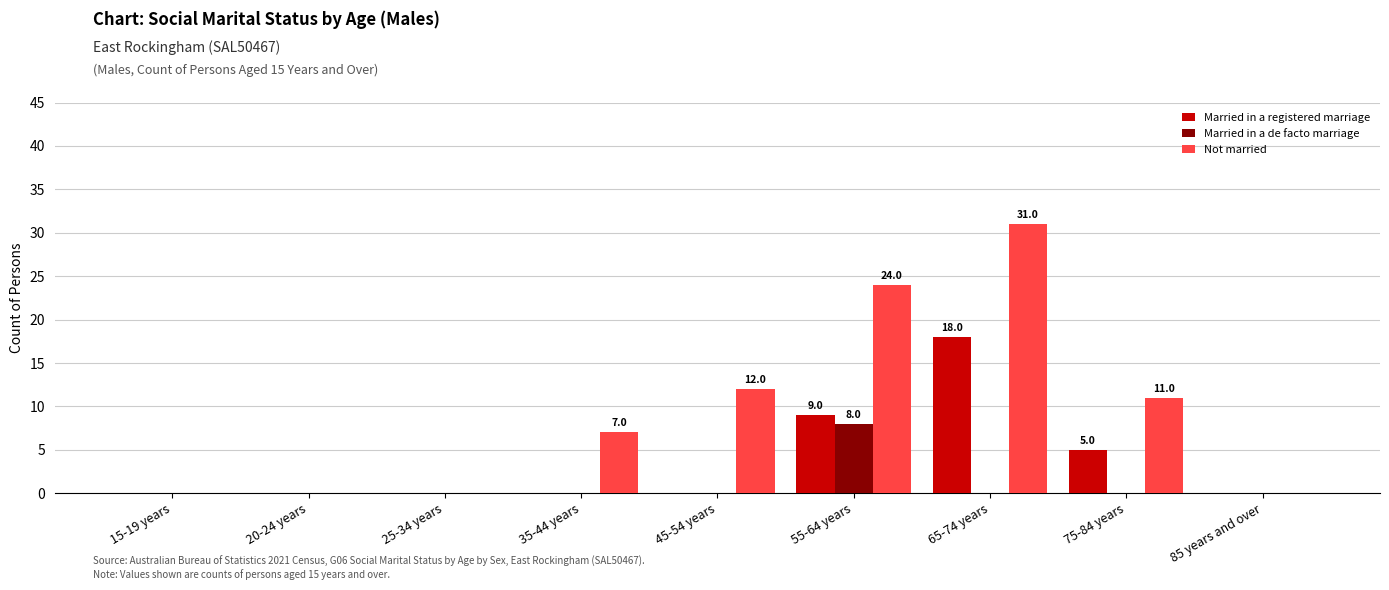

How many categories are shown in the chart?

9